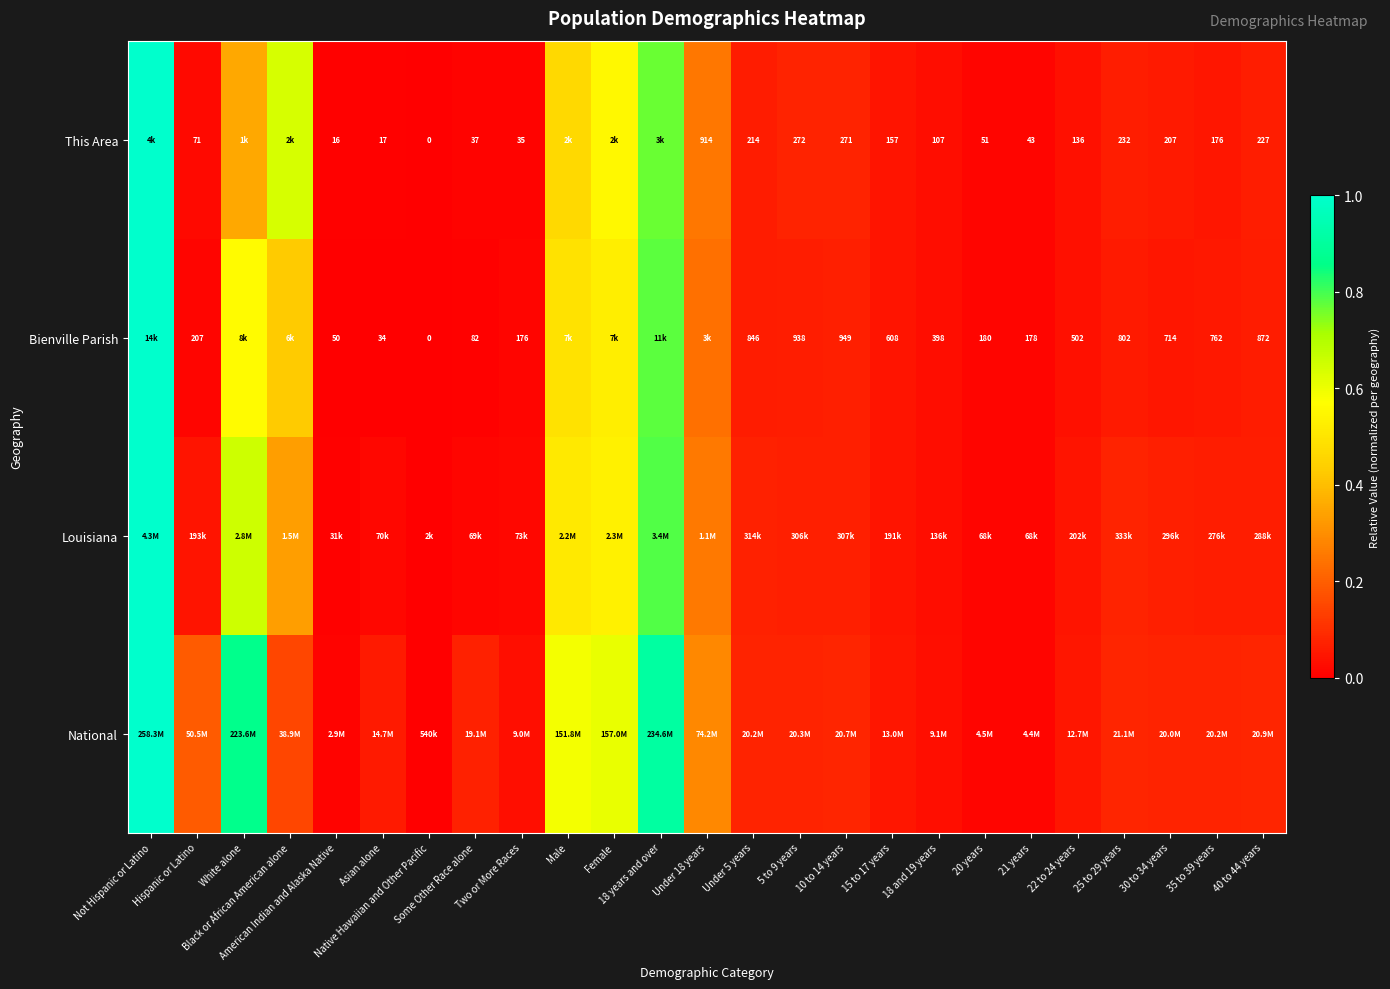

What is the difference between the National values at American Indian and Alaska Native and 18 years and over?

0.9